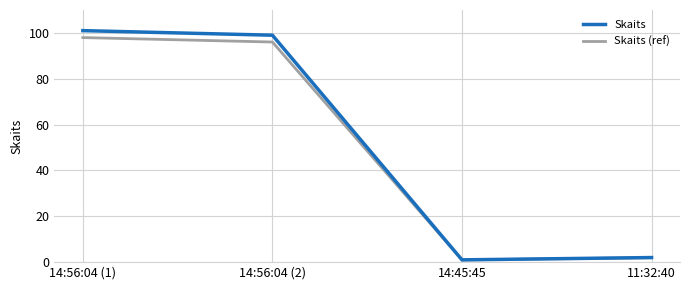

What is the sum of the Skaits (ref) values at 14:45:45 and 14:56:04 (1)?

98.9